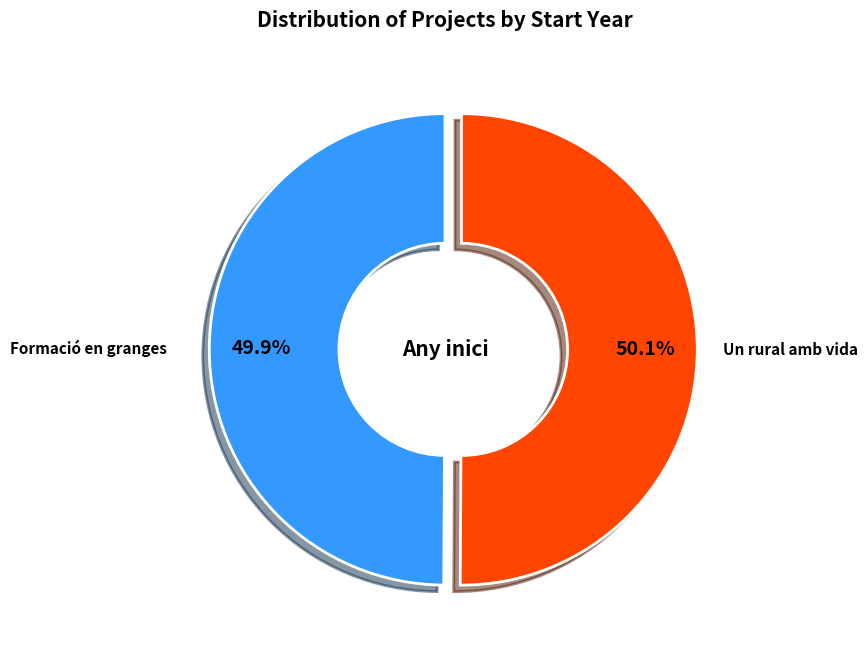

Does any single category account for the majority?

Yes